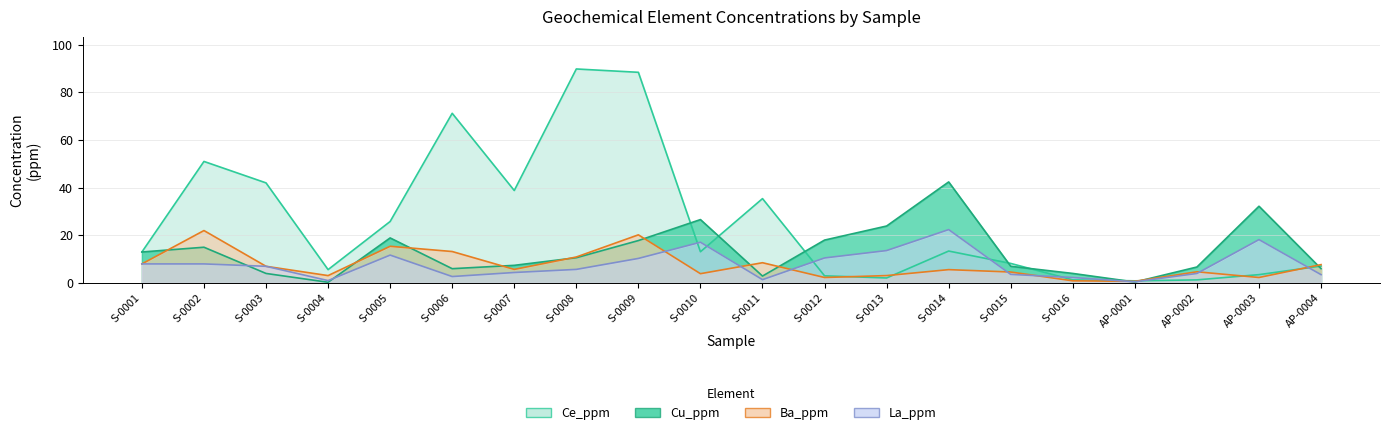

True or false: La_ppm has a value of 1.9 at S-0011.

False